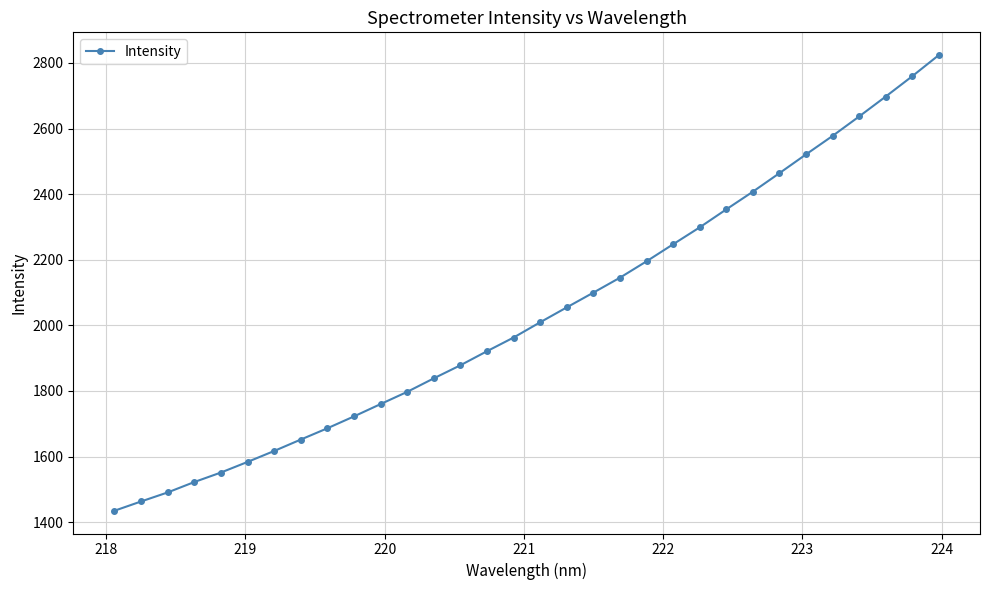

What is the greatest value displayed?

2824.0